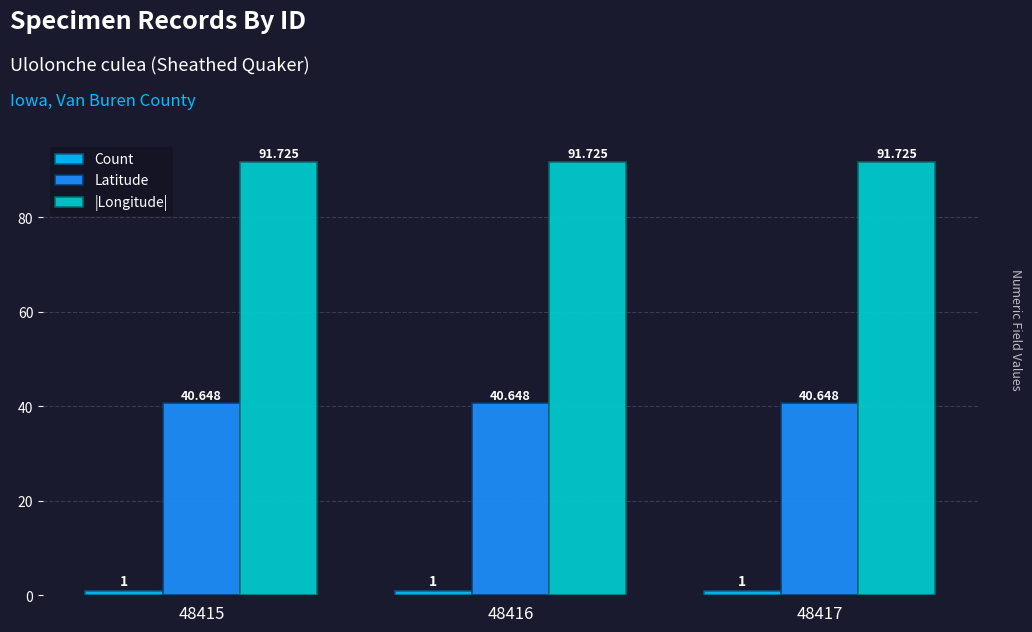

At 48415, list the series in order from smallest to largest.

Count, Latitude, |Longitude|